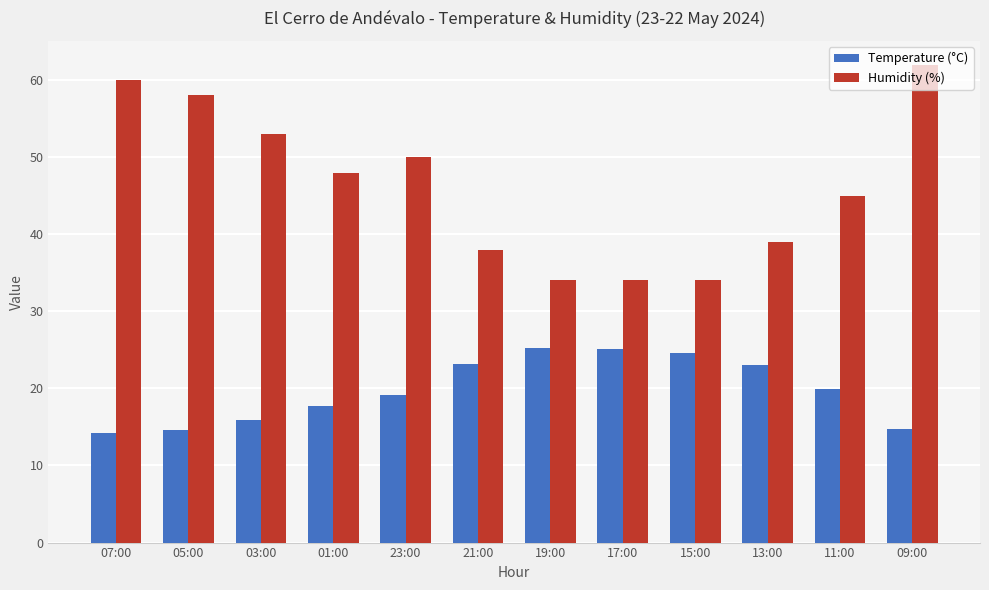

At which category is the sum across all series the highest?

09:00